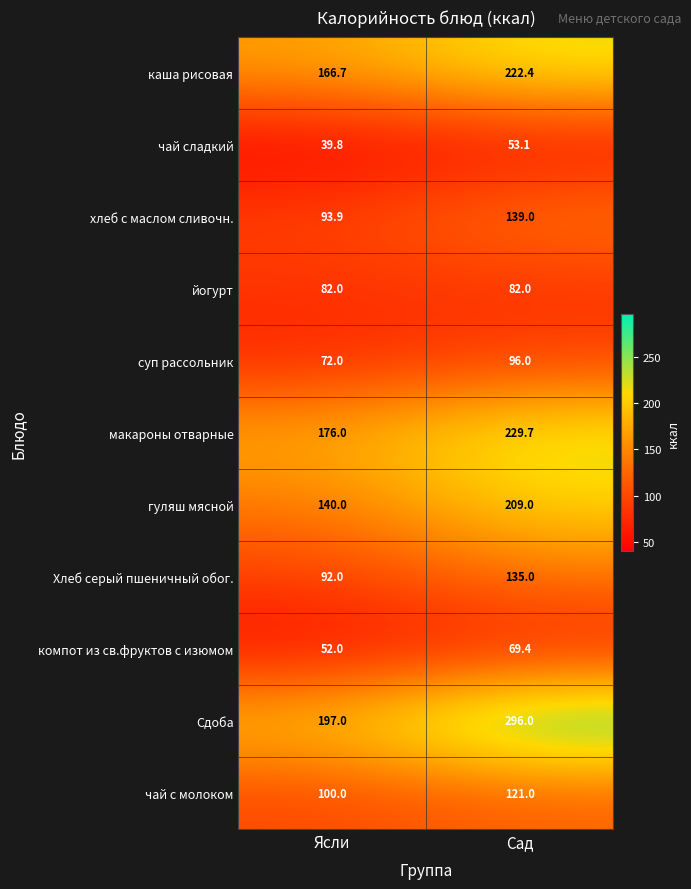

Which label corresponds to the smallest value in the chart?

Ясли